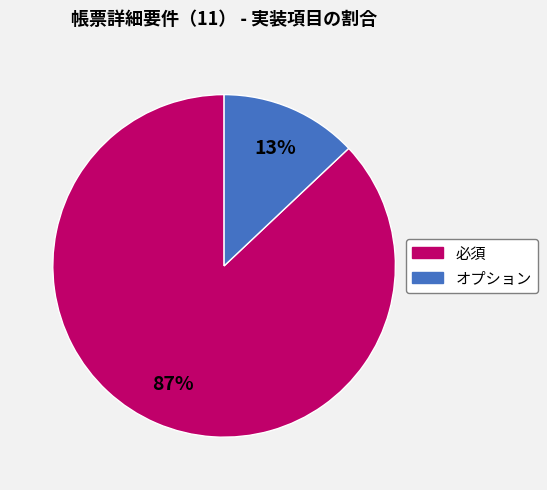

Count the number of slices in the pie.

2